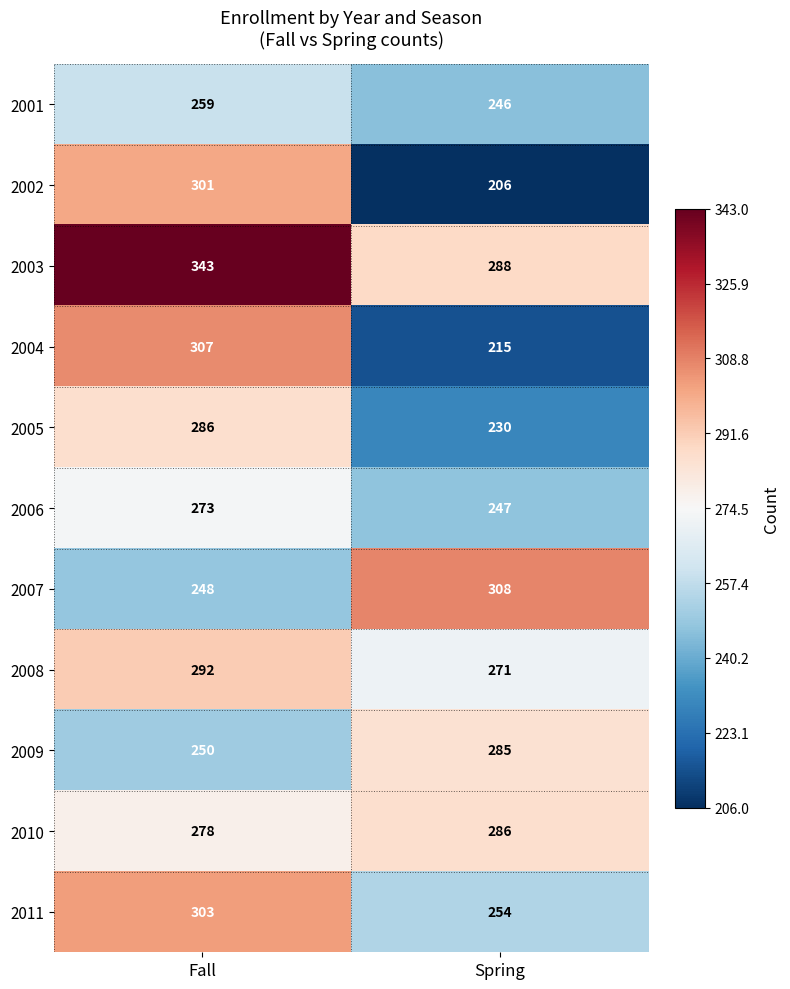

Which label corresponds to the largest value in the chart?

Fall